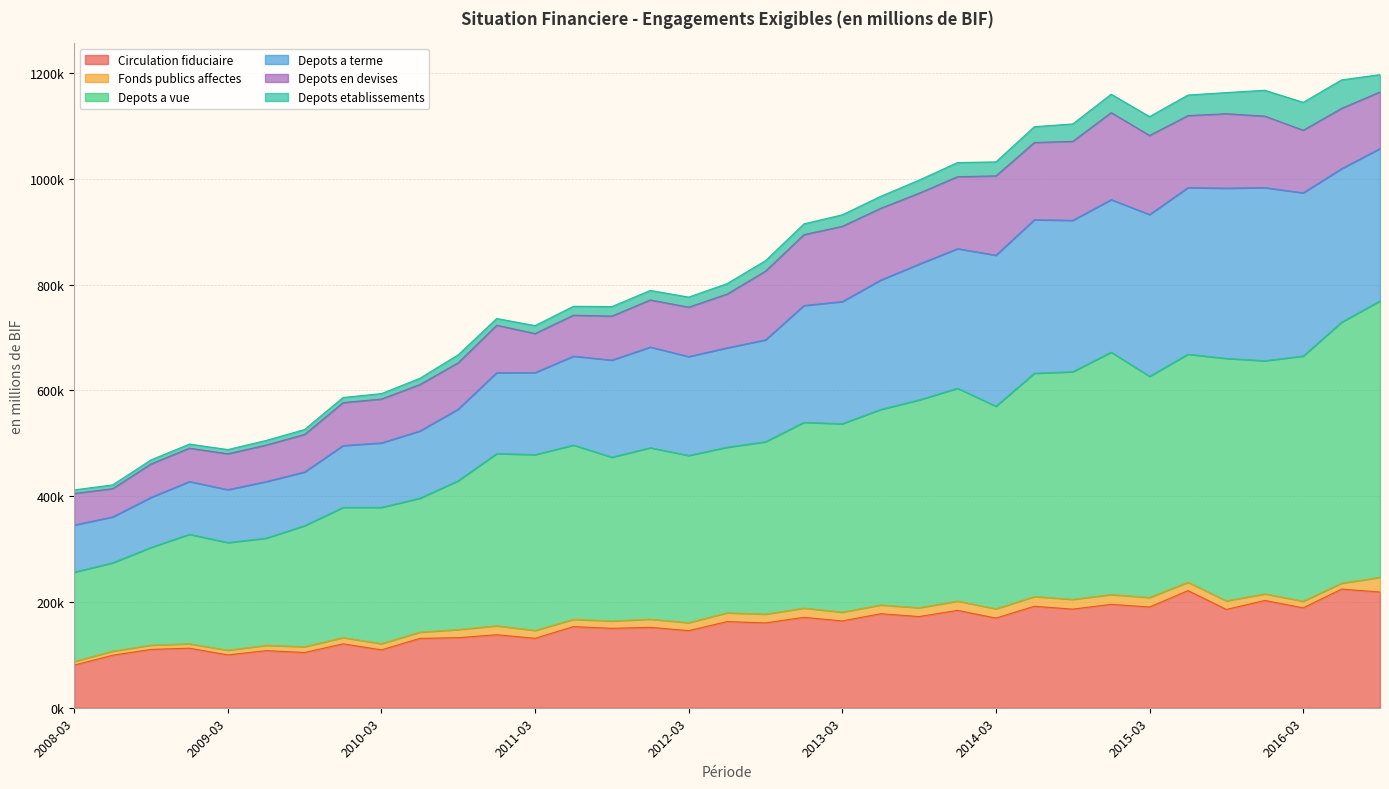

At which label does Depots a vue reach its minimum?

2008-03